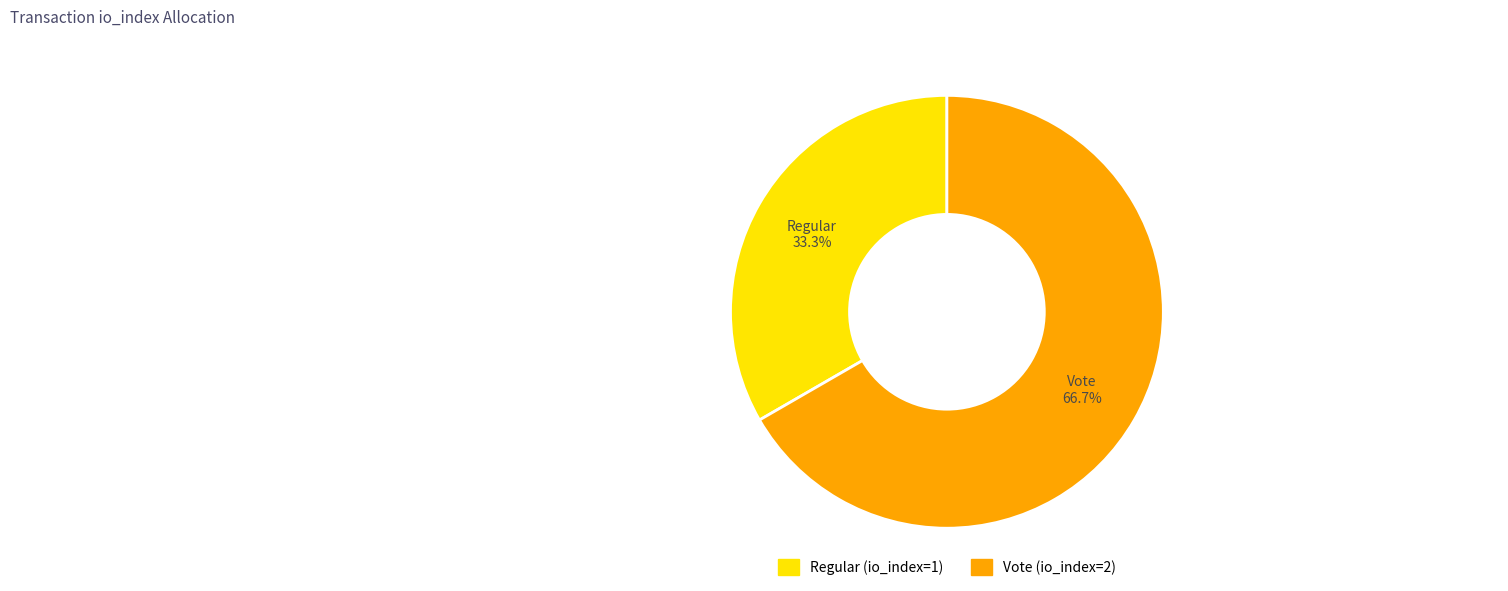

To the nearest percent, what is the average slice percentage?

50%